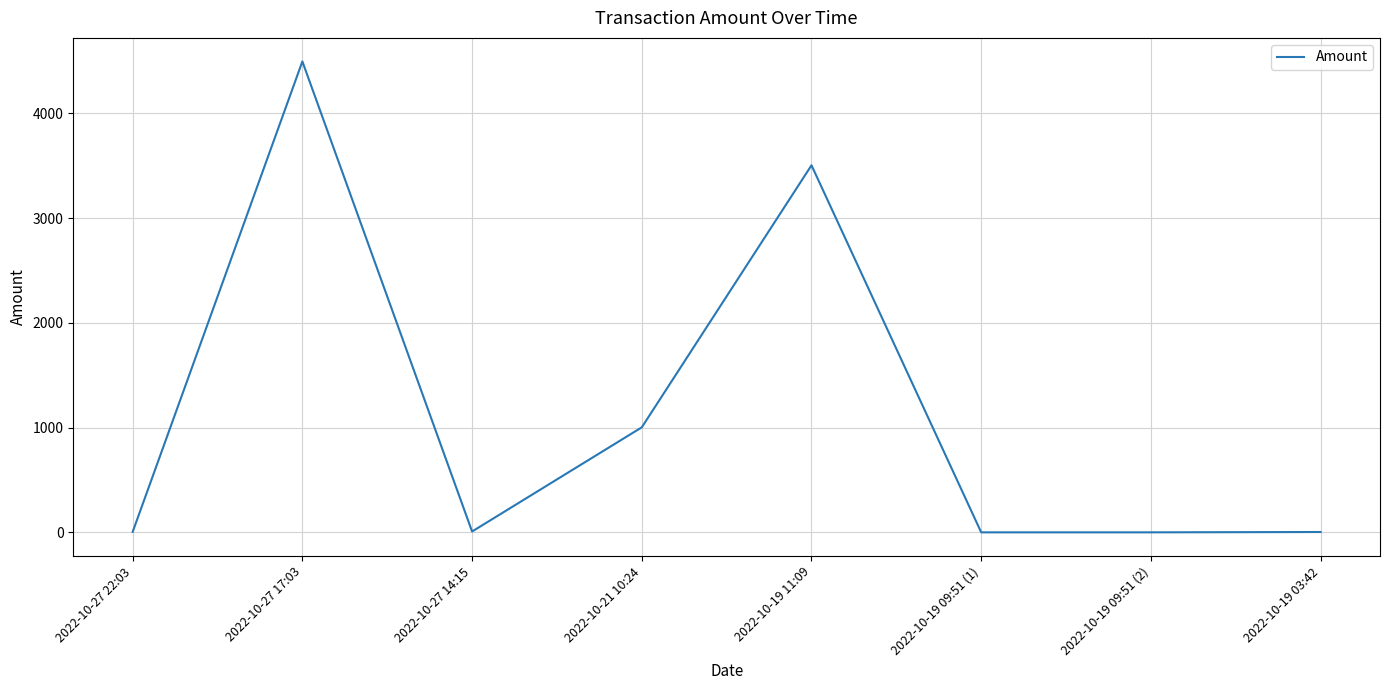

Count the number of categories in the chart.

8